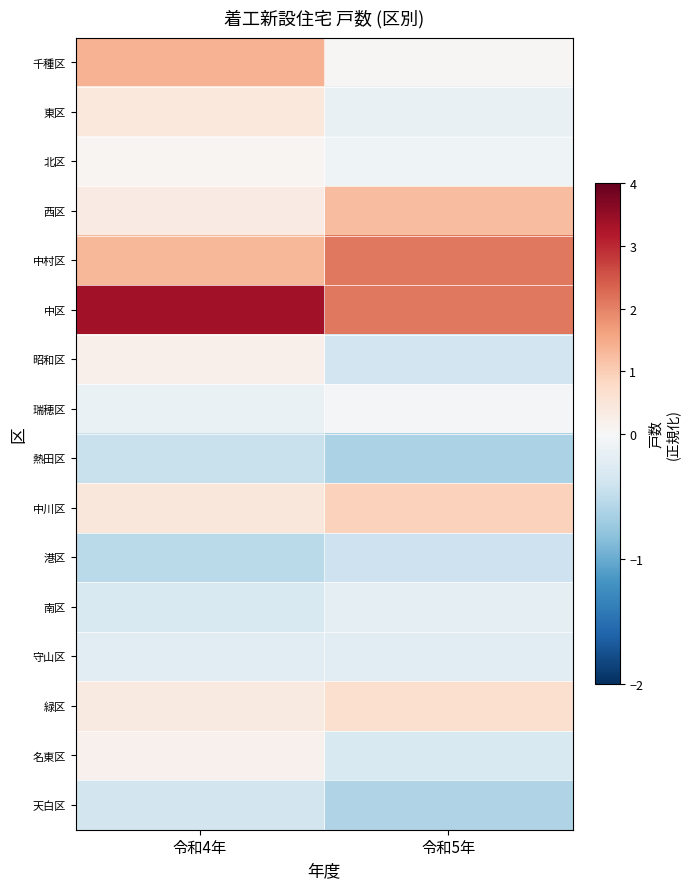

Reading left to right, transcribe all the data shown in this chart.

千種区: 令和4年=1.4	令和5年=0.0
東区: 令和4年=0.4	令和5年=-0.1
北区: 令和4年=0.1	令和5年=-0.1
西区: 令和4年=0.3	令和5年=1.2
中村区: 令和4年=1.3	令和5年=2.1
中区: 令和4年=3.4	令和5年=2.1
昭和区: 令和4年=0.2	令和5年=-0.4
瑞穂区: 令和4年=-0.1	令和5年=-0.0
熱田区: 令和4年=-0.5	令和5年=-0.6
中川区: 令和4年=0.4	令和5年=0.9
港区: 令和4年=-0.5	令和5年=-0.4
南区: 令和4年=-0.3	令和5年=-0.2
守山区: 令和4年=-0.2	令和5年=-0.2
緑区: 令和4年=0.3	令和5年=0.6
名東区: 令和4年=0.2	令和5年=-0.3
天白区: 令和4年=-0.4	令和5年=-0.6